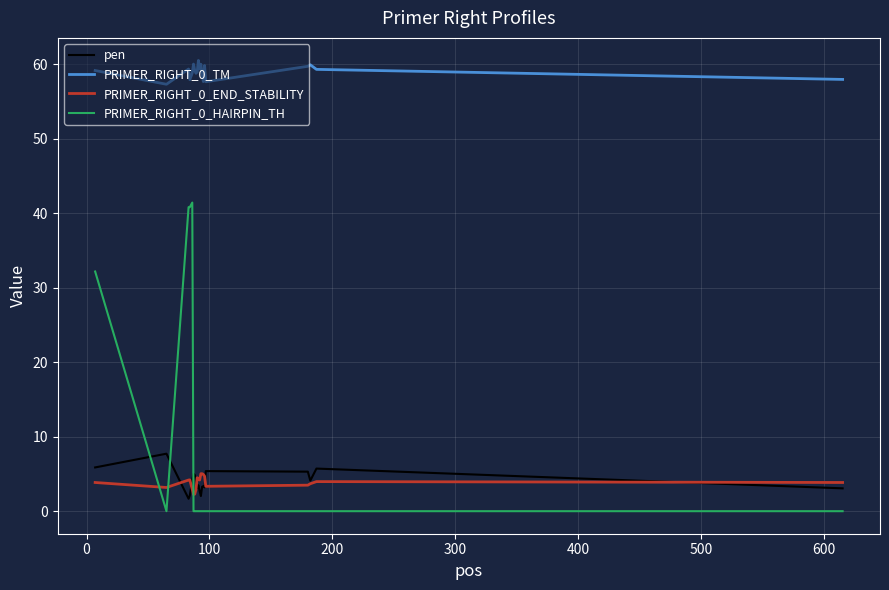

What is the greatest value displayed?

60.5